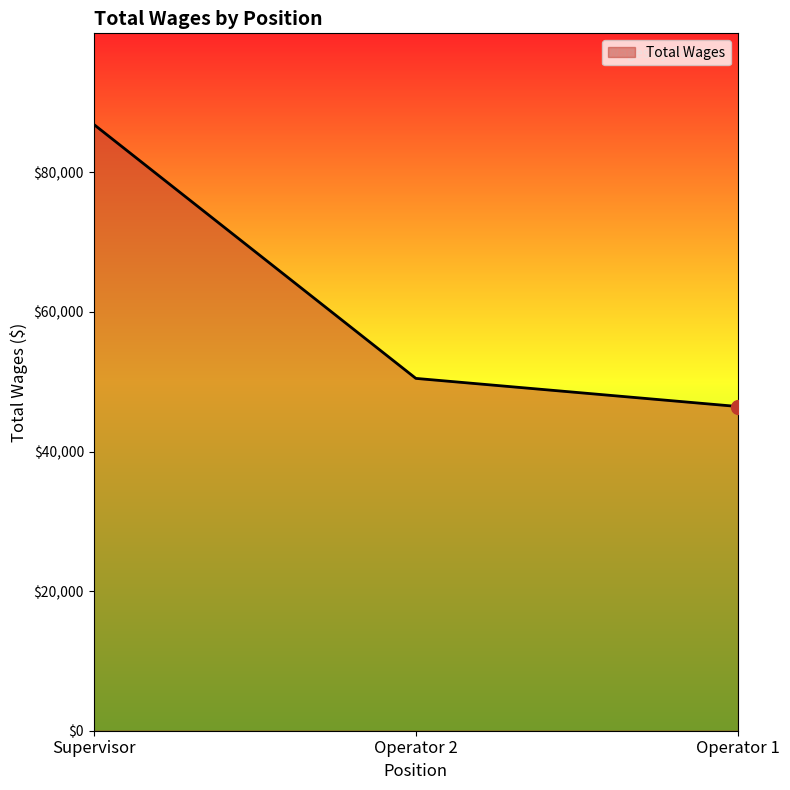

Approximately how many times larger is the value at Supervisor compared to Operator 2?

1.7